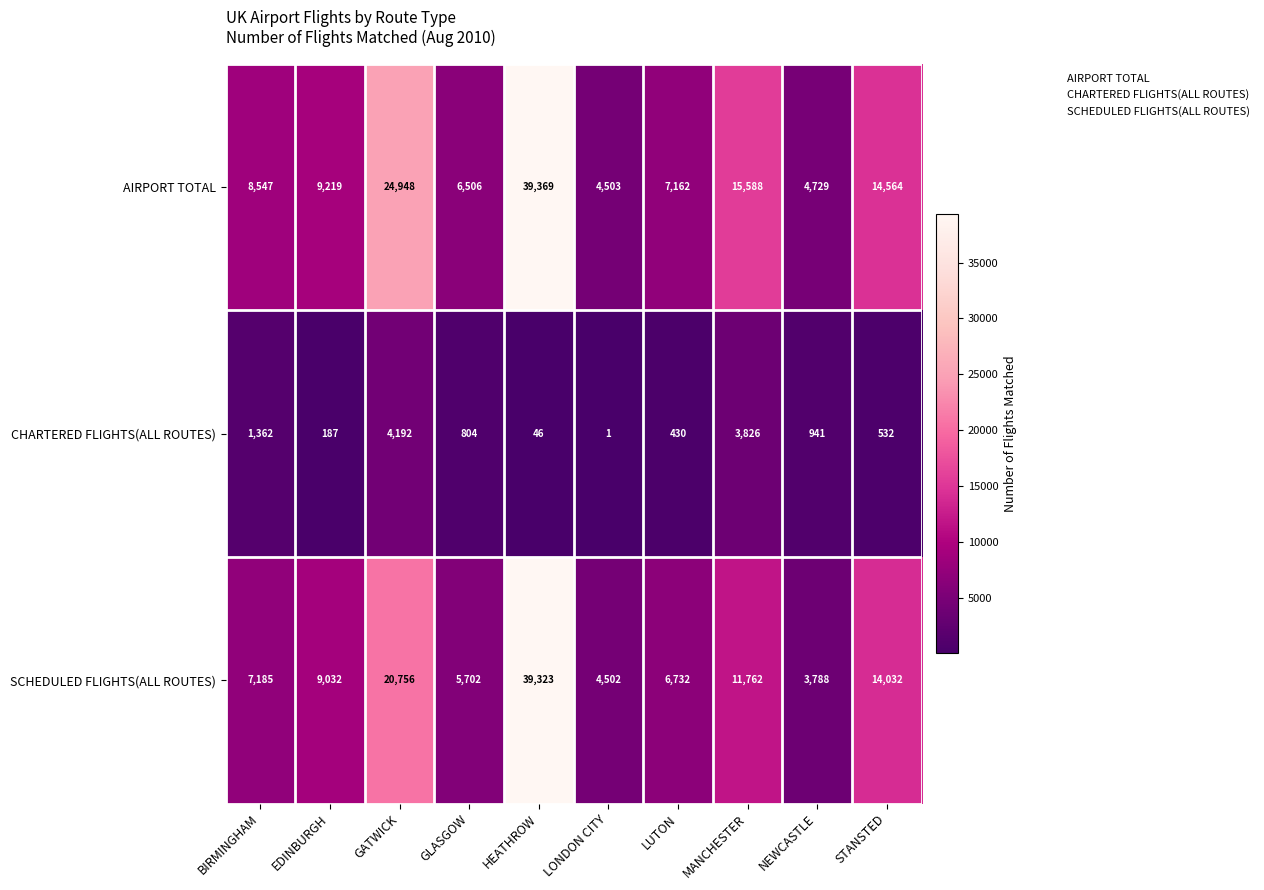

Is it true that SCHEDULED FLIGHTS(ALL ROUTES) equals 14032 at STANSTED?

True